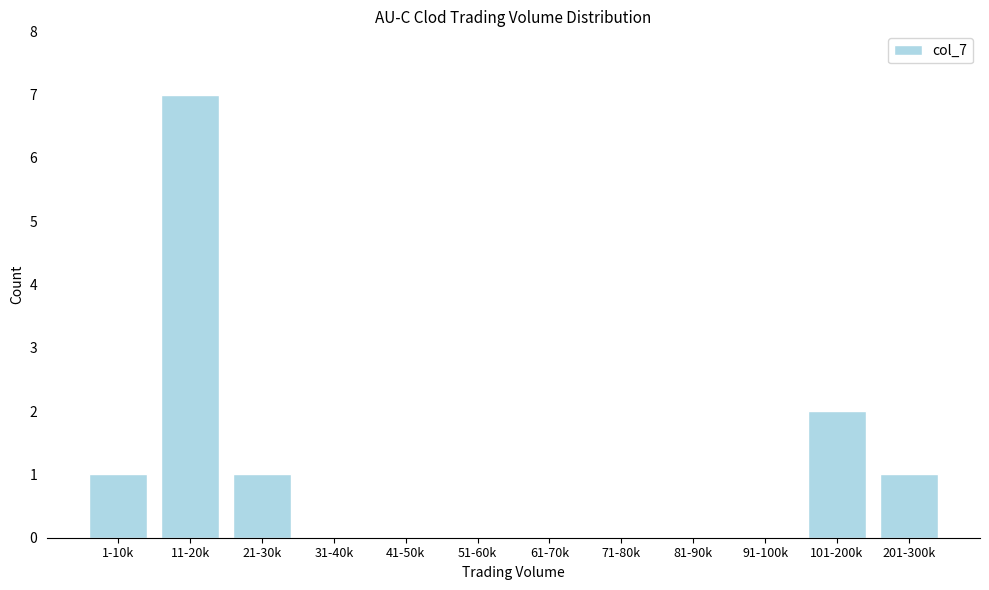

Reading right to left, what are all the values shown in this chart?

201-300k=1	101-200k=2	91-100k=0	81-90k=0	71-80k=0	61-70k=0	51-60k=0	41-50k=0	31-40k=0	21-30k=1	11-20k=7	1-10k=1